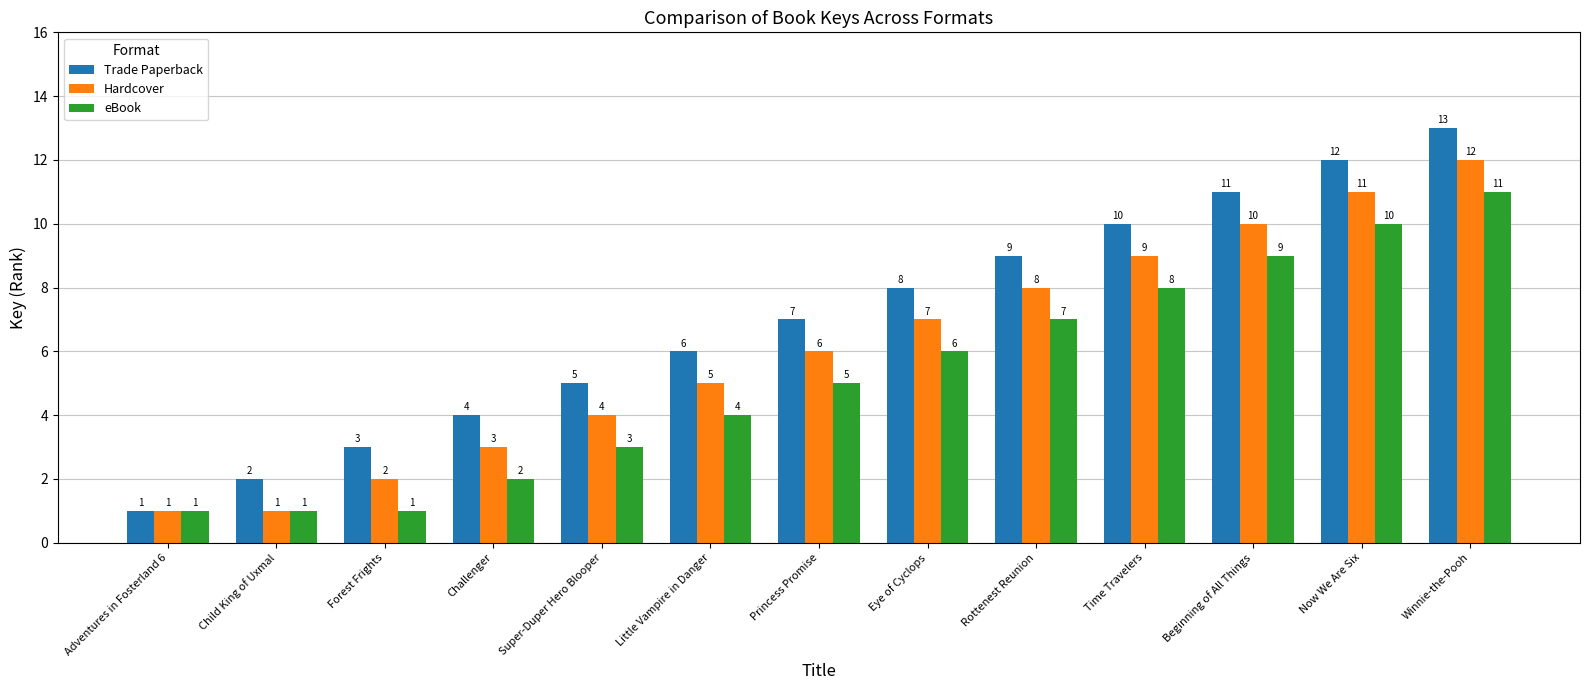

What position from the right is Little Vampire in Danger?

8